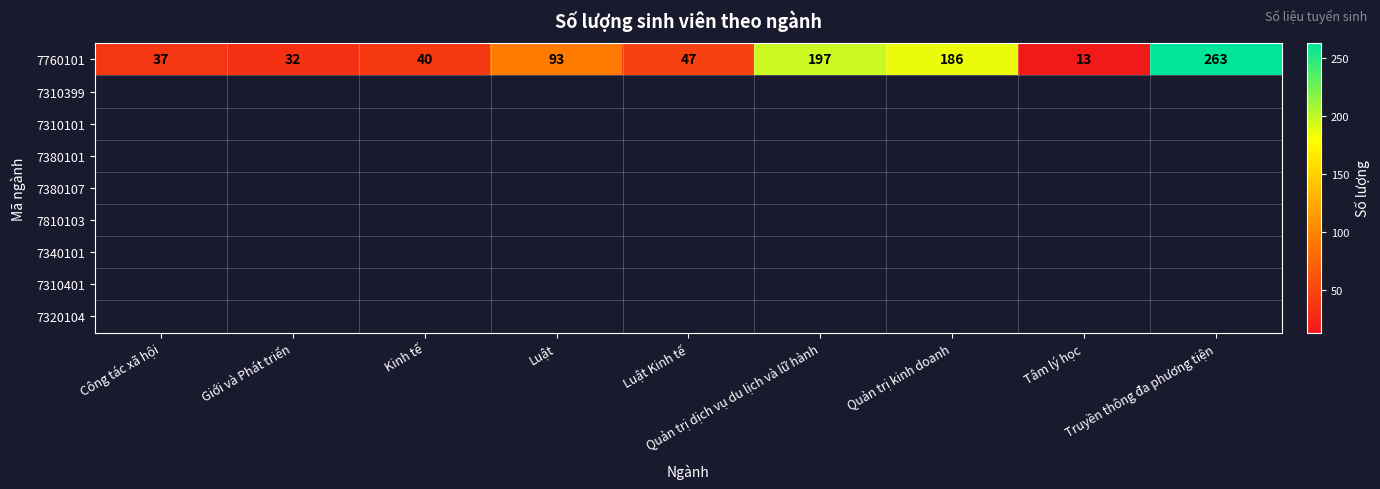

Rank the categories by value from highest to lowest.

Truyền thông đa phương tiện, Quản trị dịch vụ du lịch và lữ hành, Quản trị kinh doanh, Luật, Luật Kinh tế, Kinh tế, Công tác xã hội, Giới và Phát triển, Tâm lý học